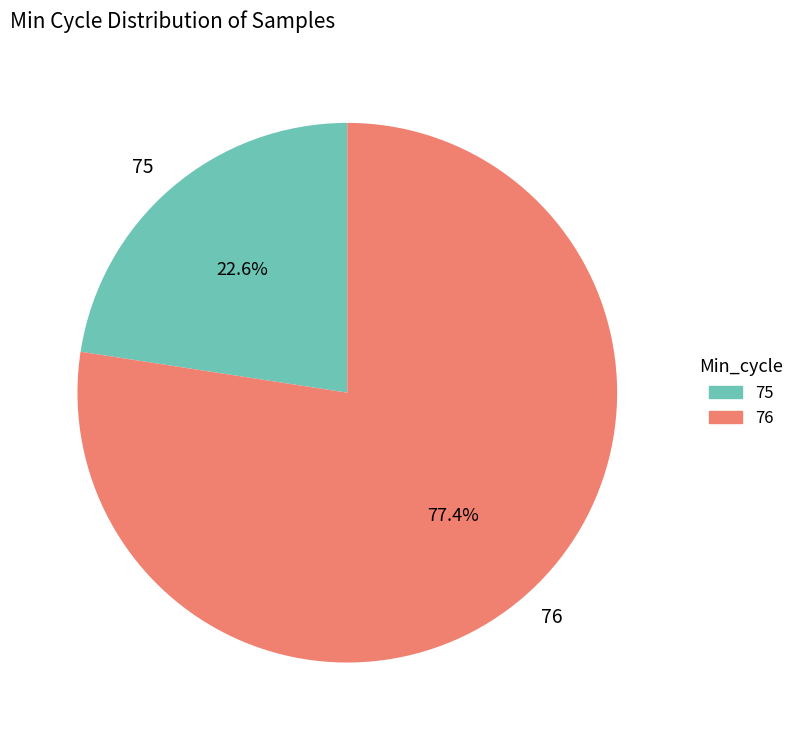

What is the total percentage of 75 and 76?

100.0%